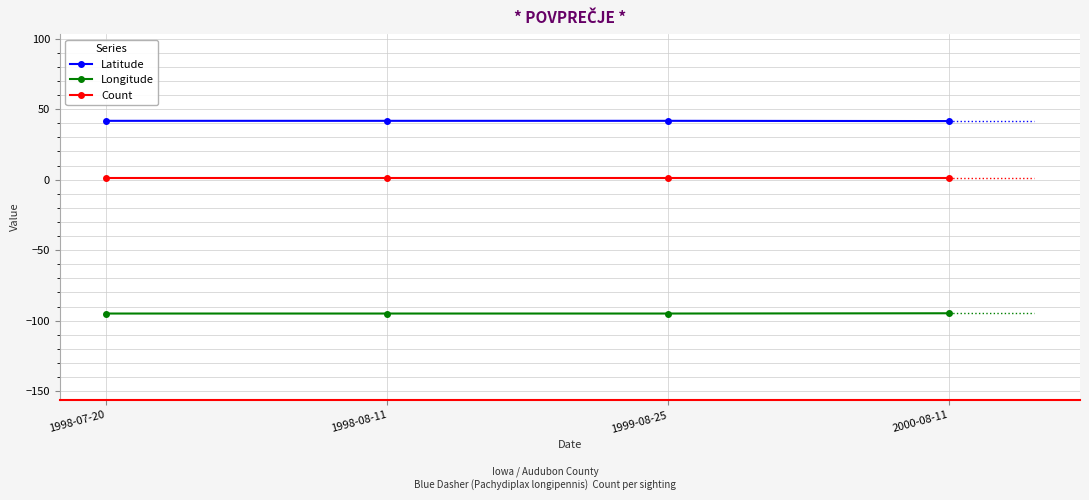

True or false: Latitude has a value of 41.6 at 2000-08-11.

True